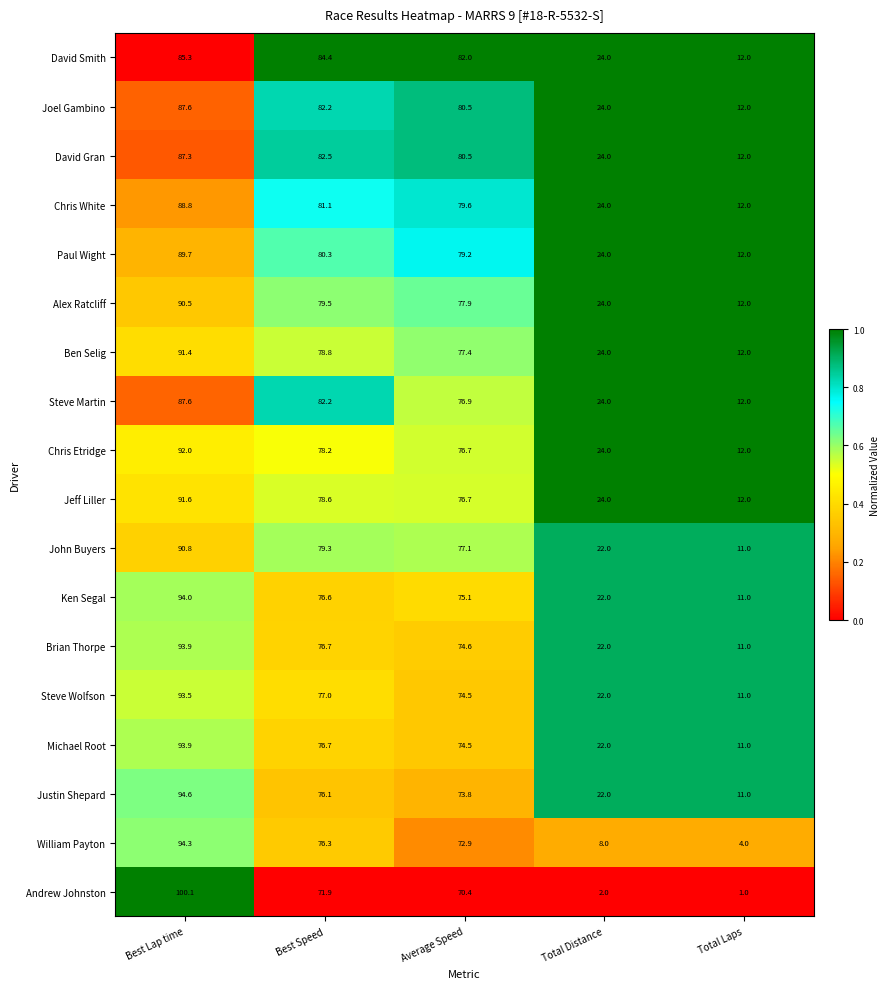

At how many categories does at least one series exceed 10?

5